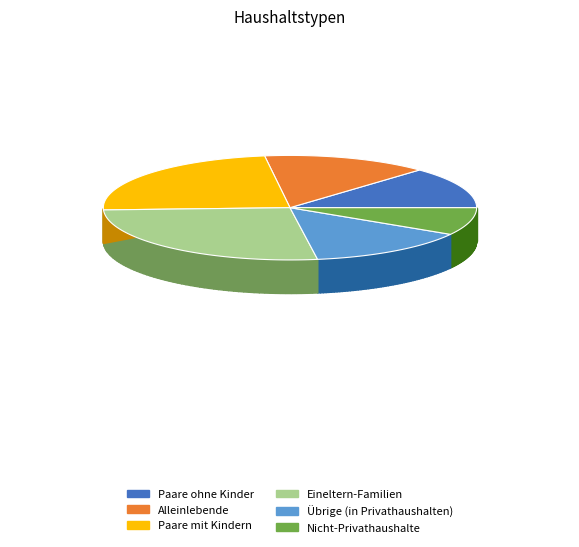

What percentage is the Paare mit Kindern slice, to the nearest percent?

24%